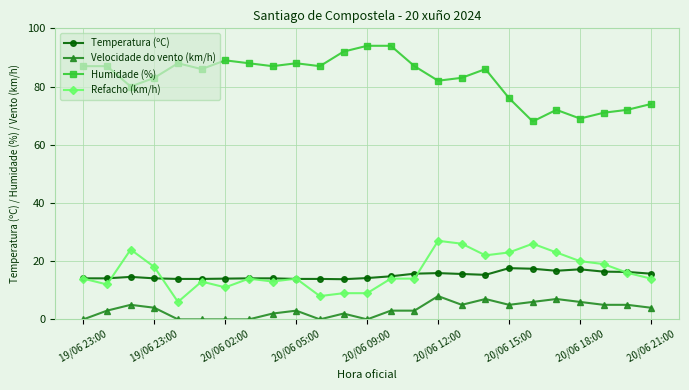

Rank the series by their maximum value, from highest to lowest.

Humidade (%), Refacho (km/h), Temperatura (ºC), Velocidade do vento (km/h)